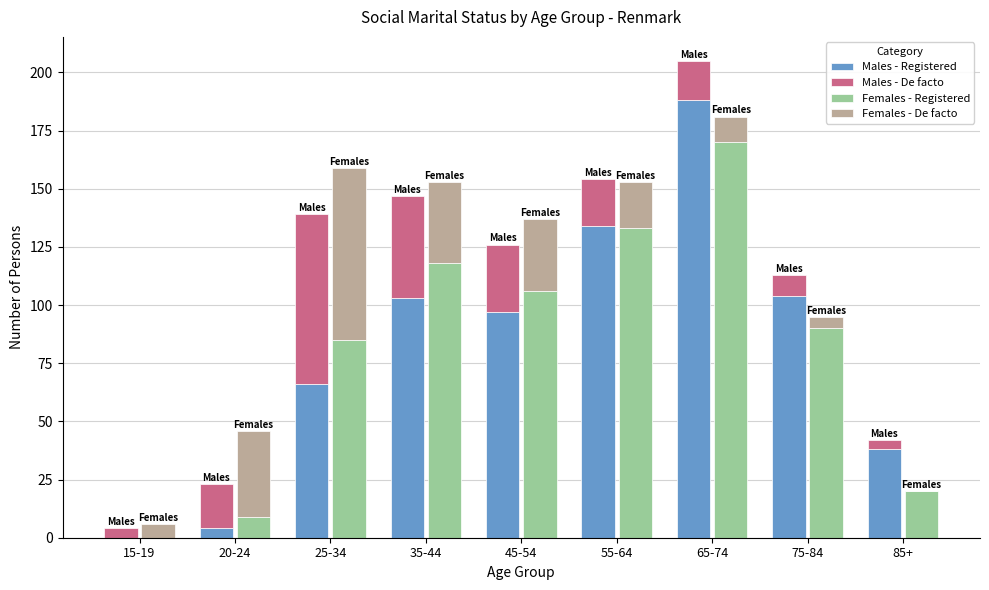

What is the label of the 8th bar from the right?

20-24